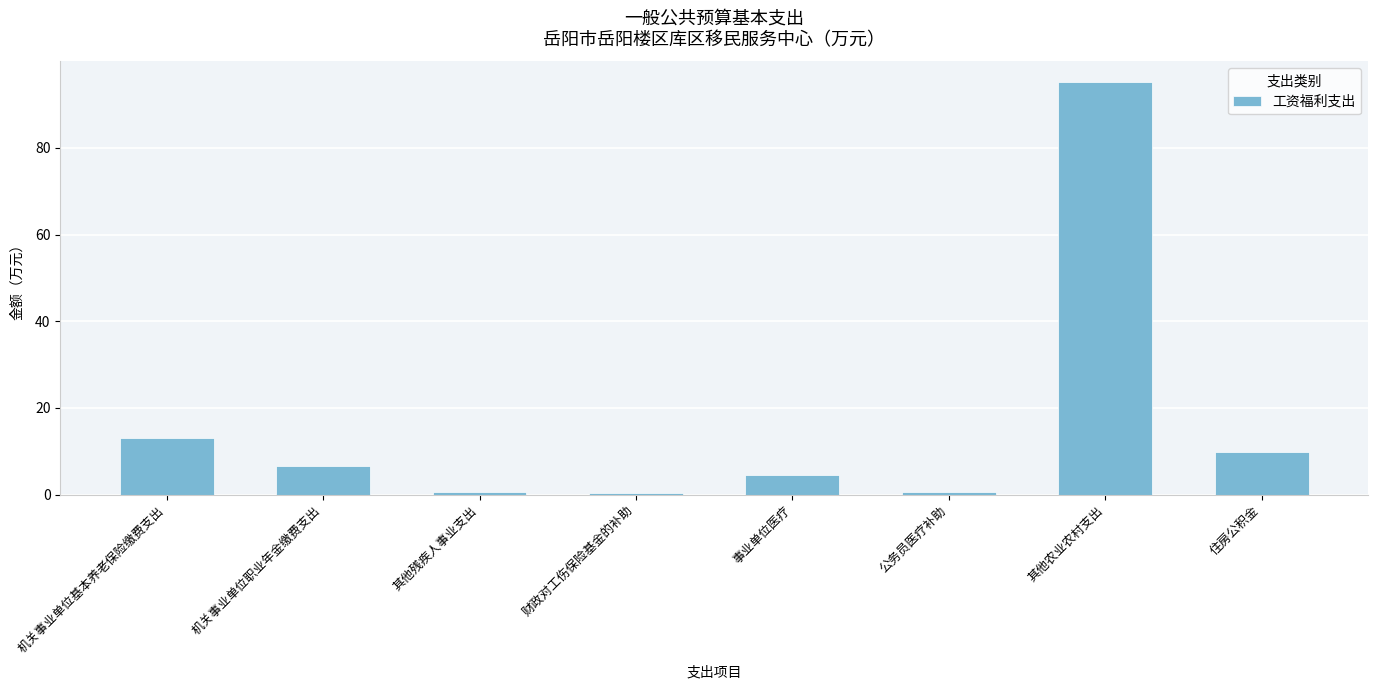

Are the bars grouped side by side (vs. stacked)?

No